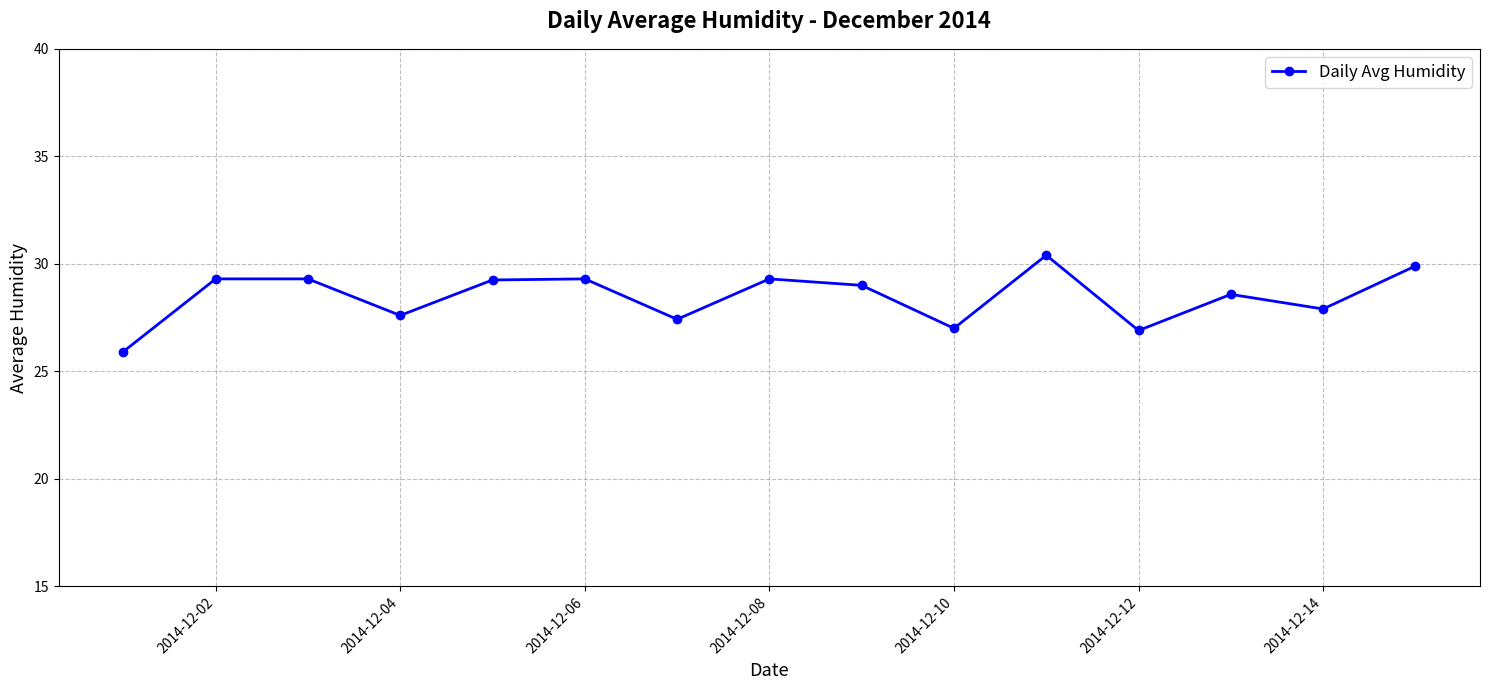

What is the value of the 10th point from the left?

27.0